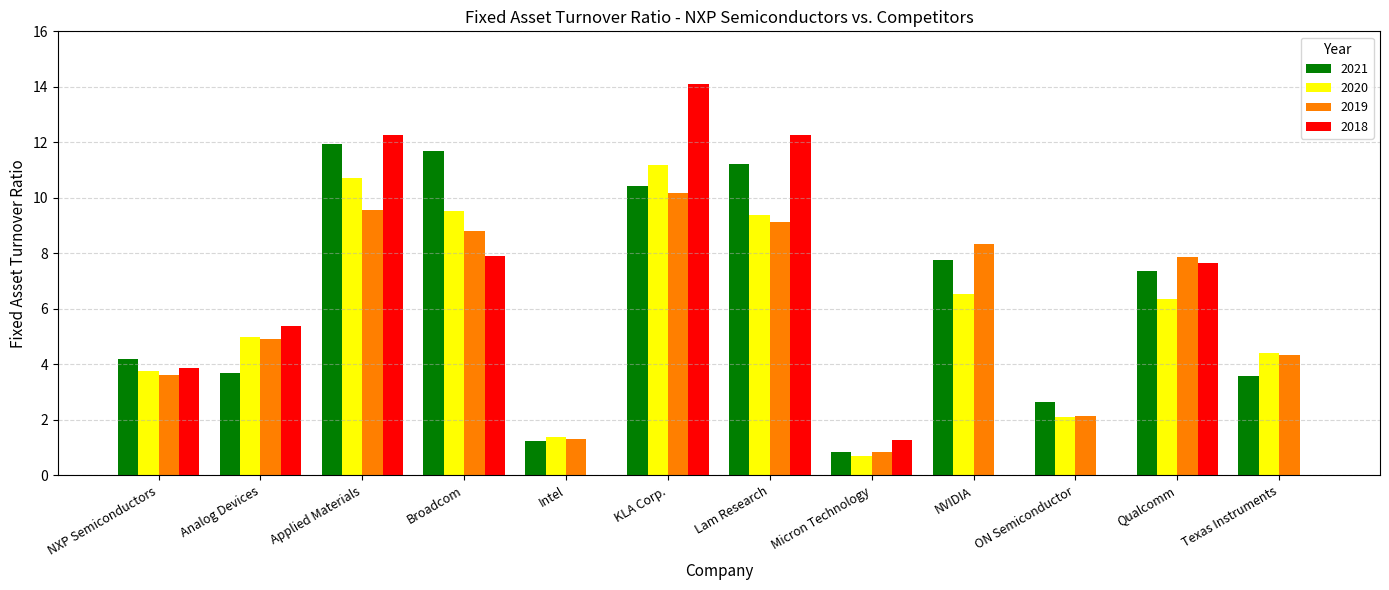

Are the bars grouped side by side (vs. stacked)?

Yes